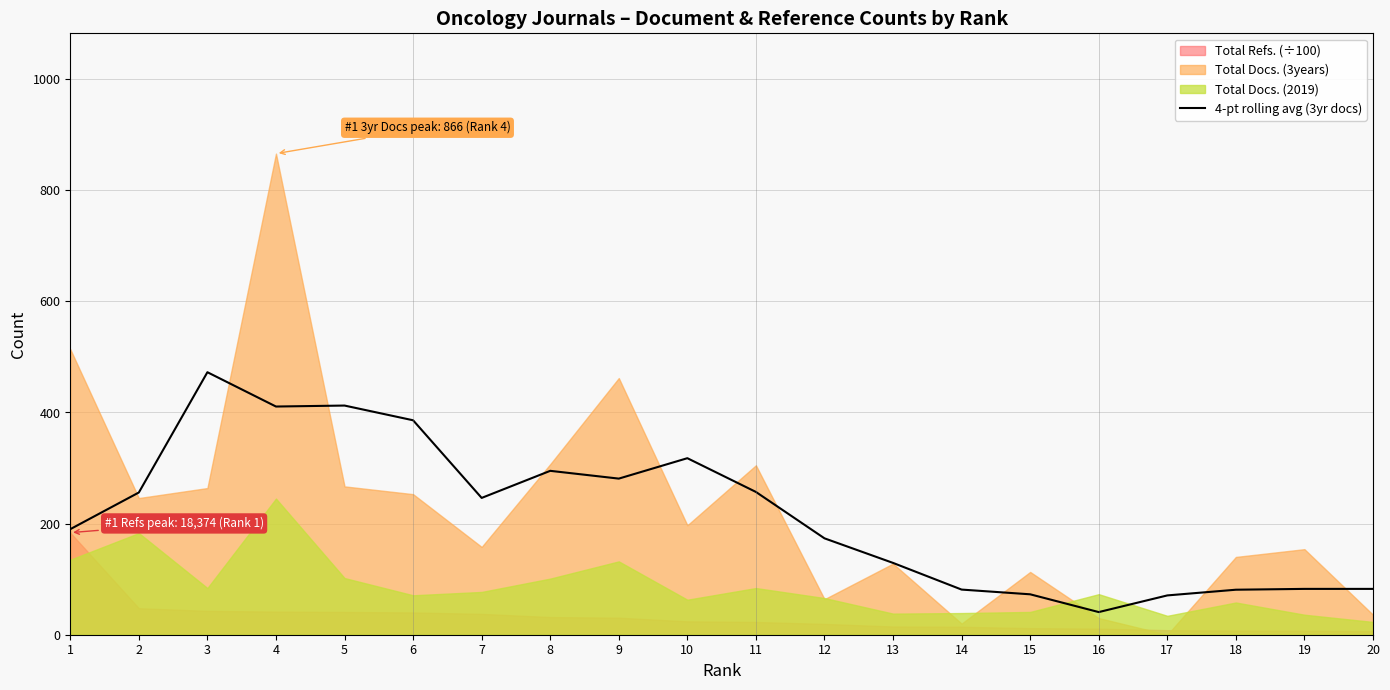

The value of 4-pt rolling avg (3yr docs) at 1 is 190.0. True or false?

True